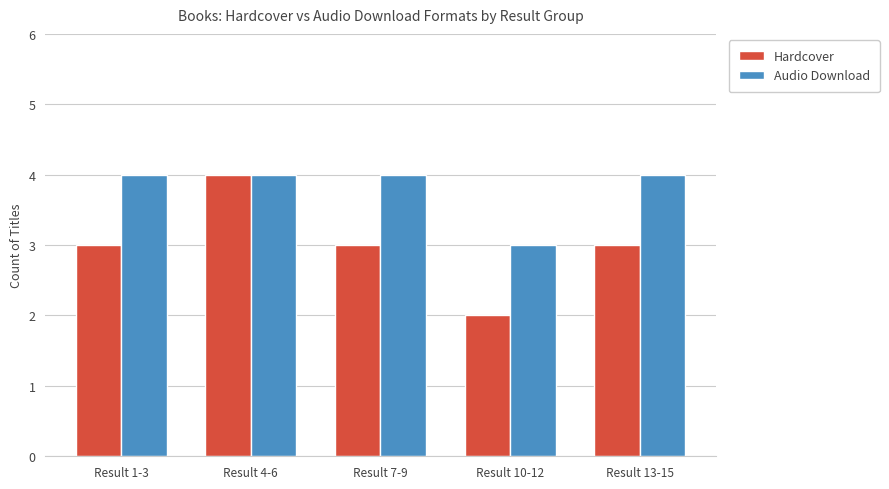

At which label is Audio Download closest to 3?

Result 10-12